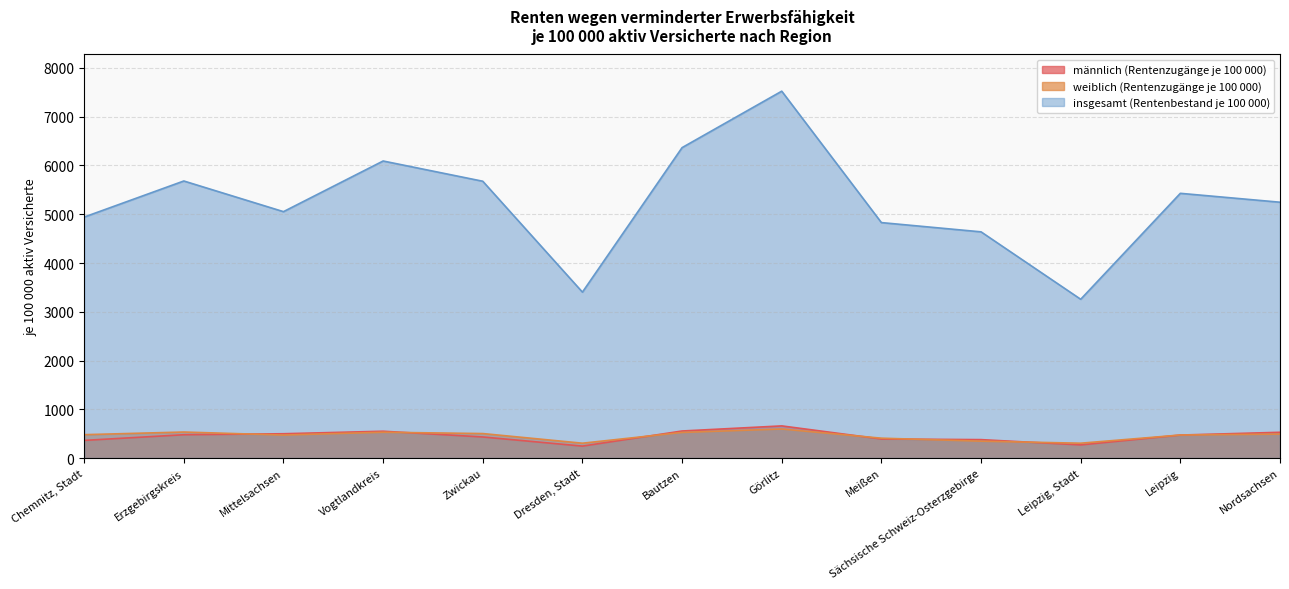

What is the sum of all männlich (Rentenzugänge je 100 000) values?

5820.4